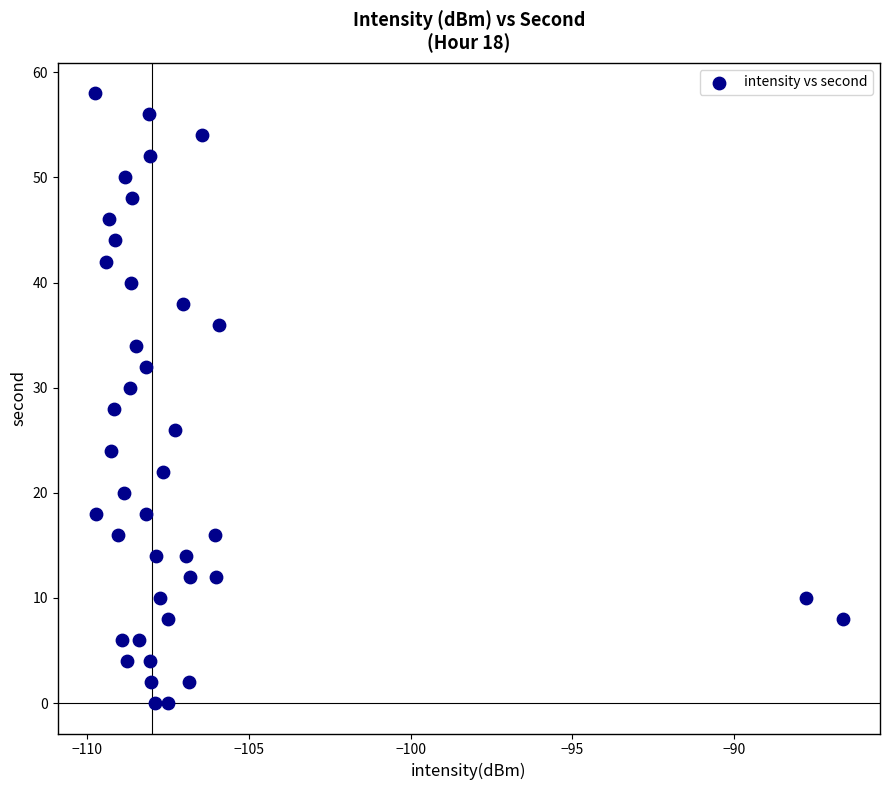

What is the range of Y values (max minus min)?

58